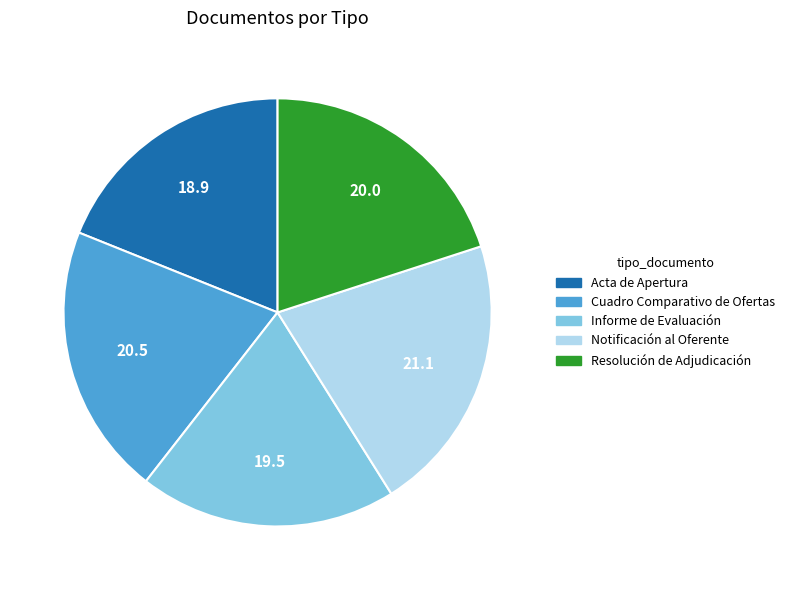

How many segments does this pie chart have?

5